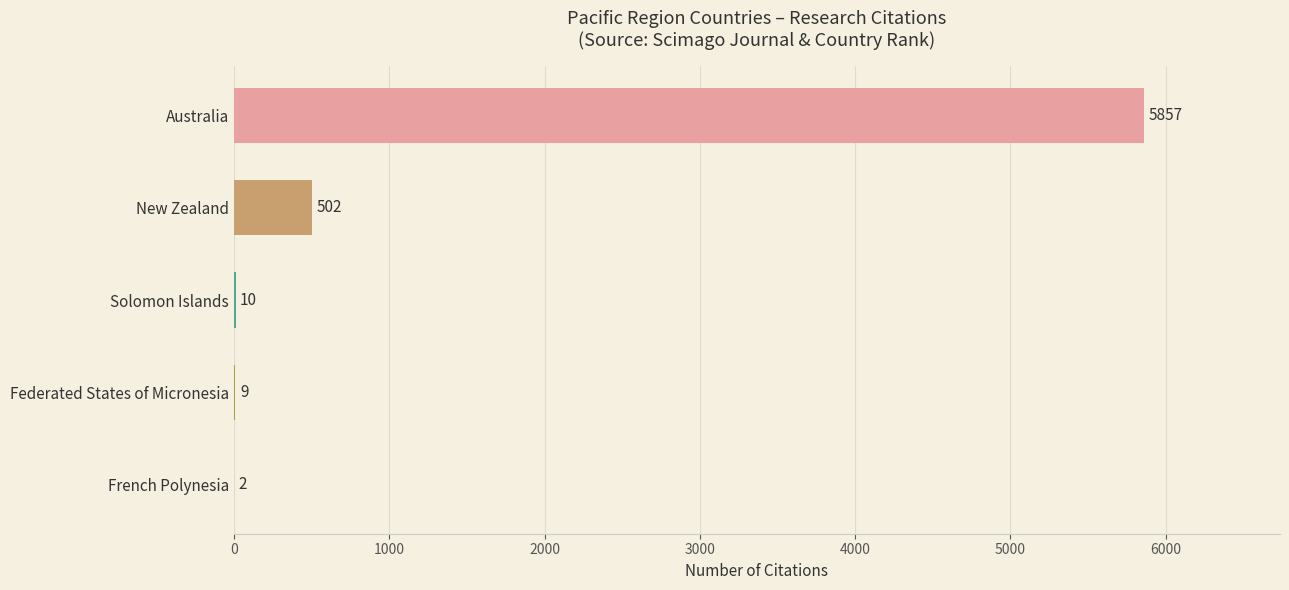

What is the sum of the values at French Polynesia and Australia?

5859